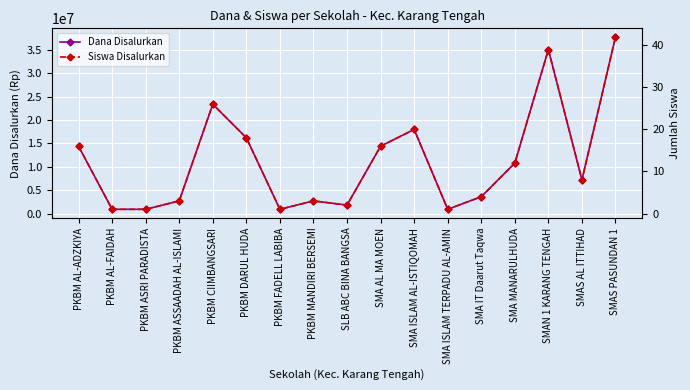

What is the total value across all series at SMA MANARULHUDA?

10800012